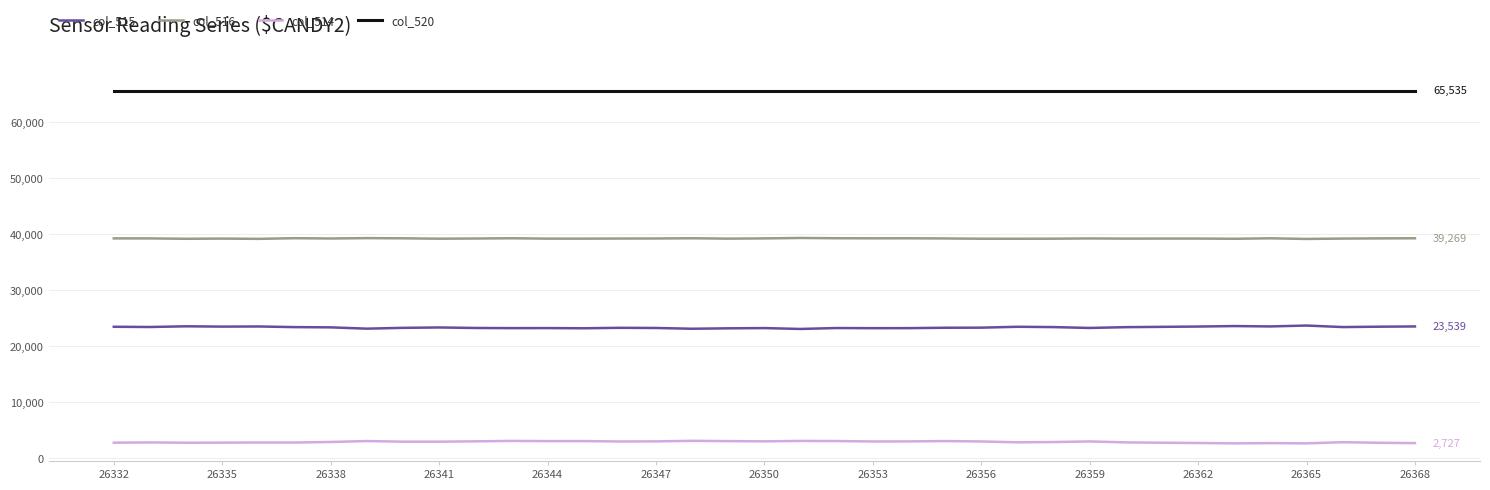

Which series has the largest total across all categories?

col_520